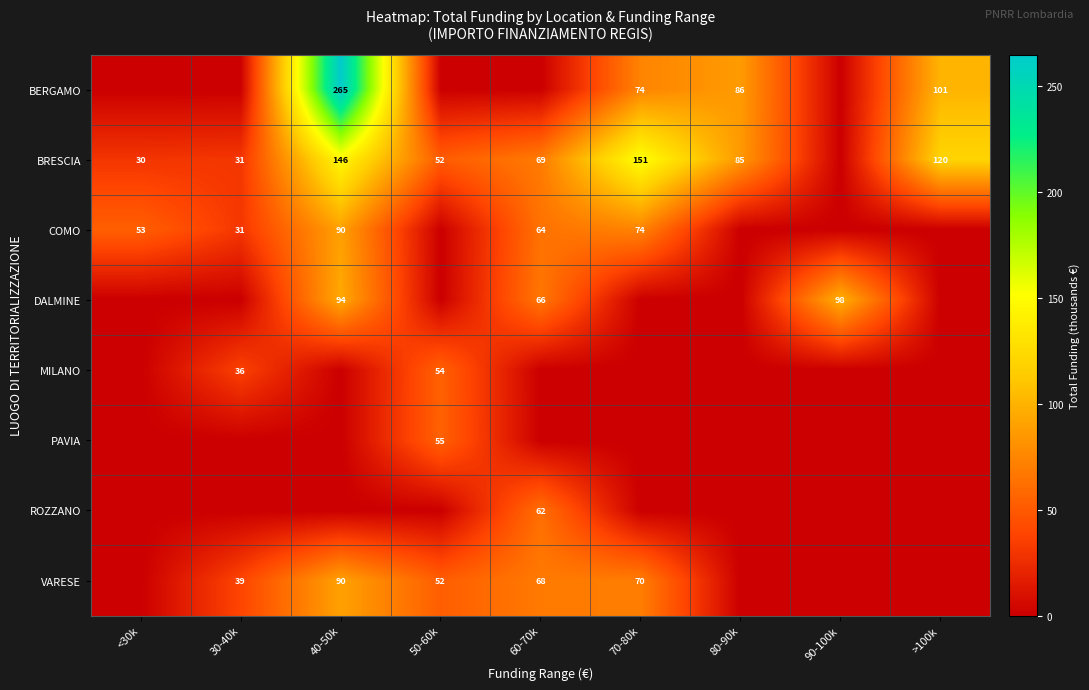

True or false: DALMINE has a value of 48 at 90-100k.

False